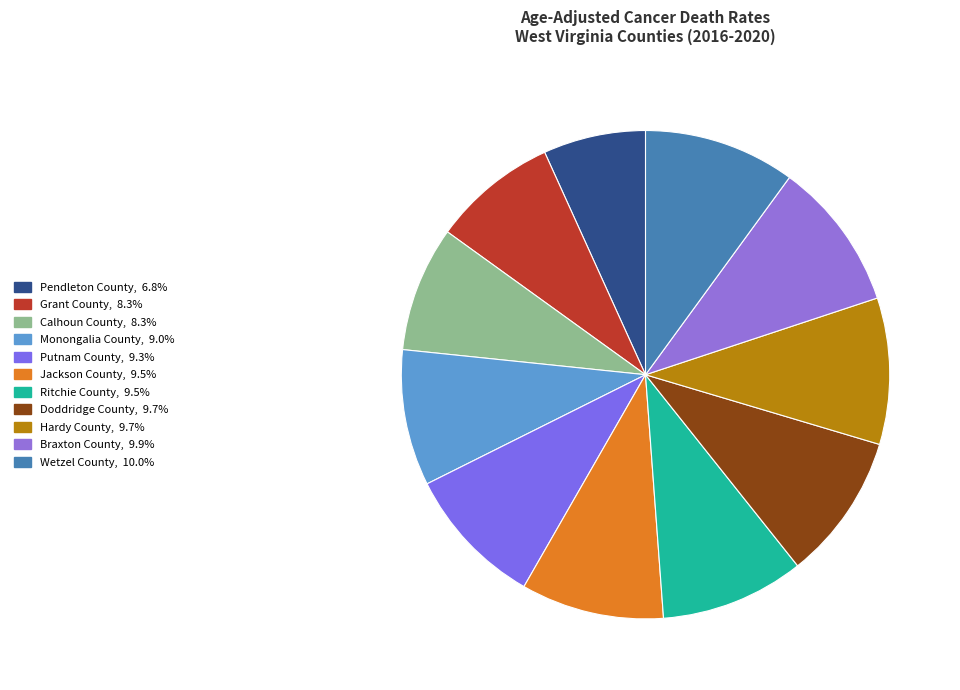

What percentage is the Braxton County slice, to the nearest percent?

10%